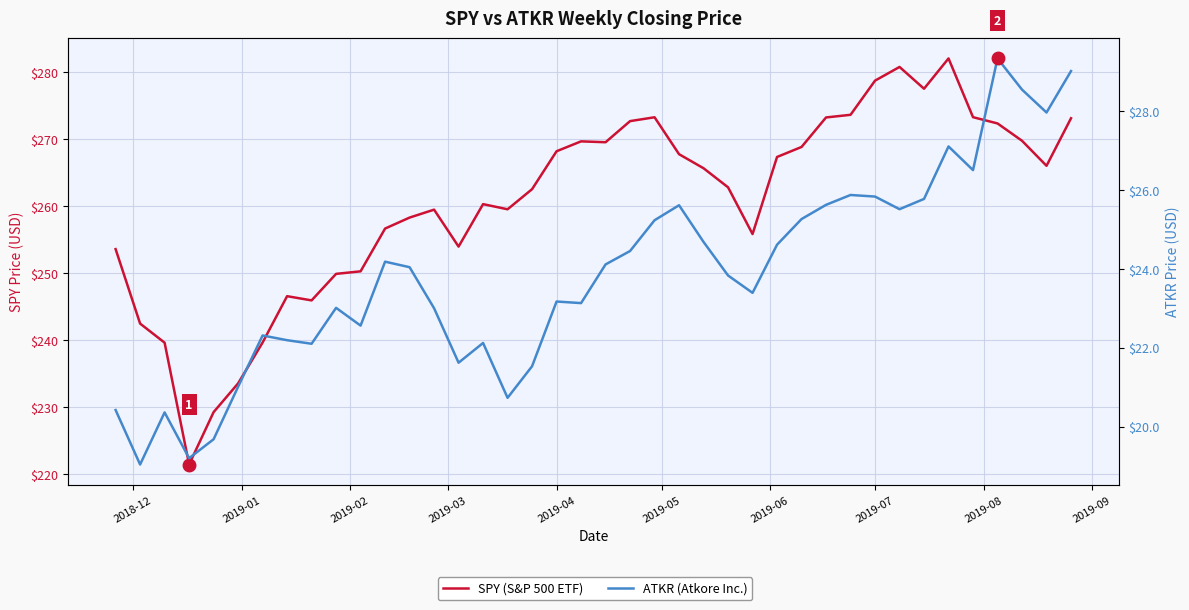

How many lines are shown in the chart?

2